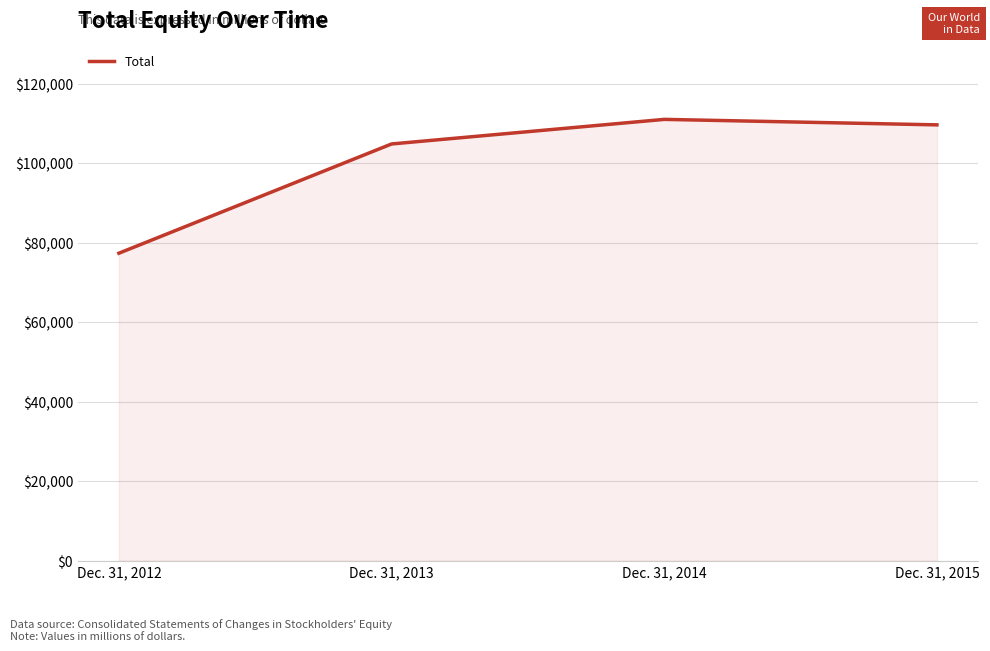

Count the number of data series in this chart.

1